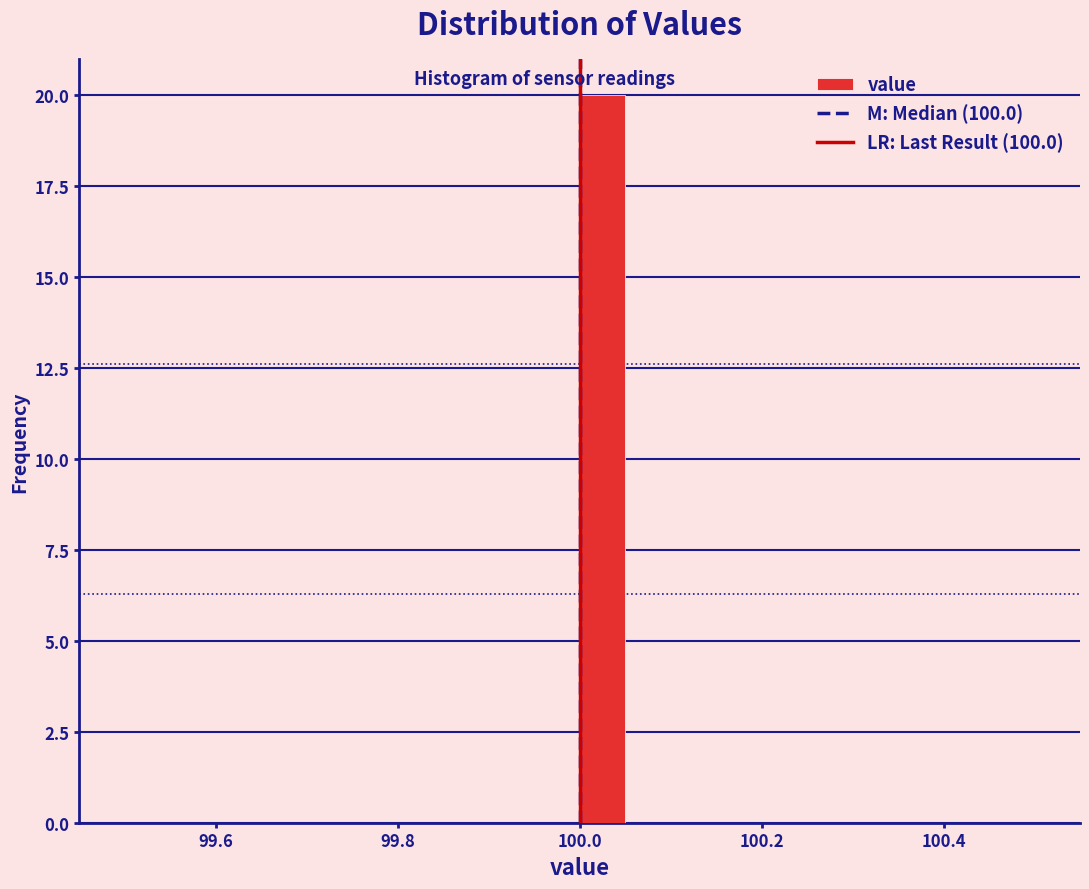

Read against the x-axis, roughly where is the centre of the tallest bar?

100.02